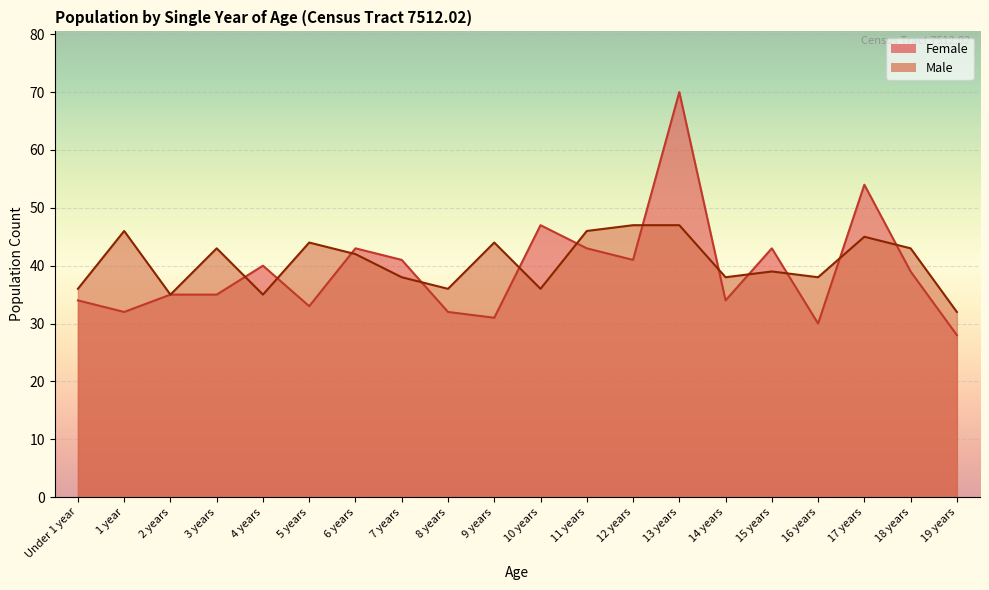

Does the chart display data point markers on the line(s)?

No